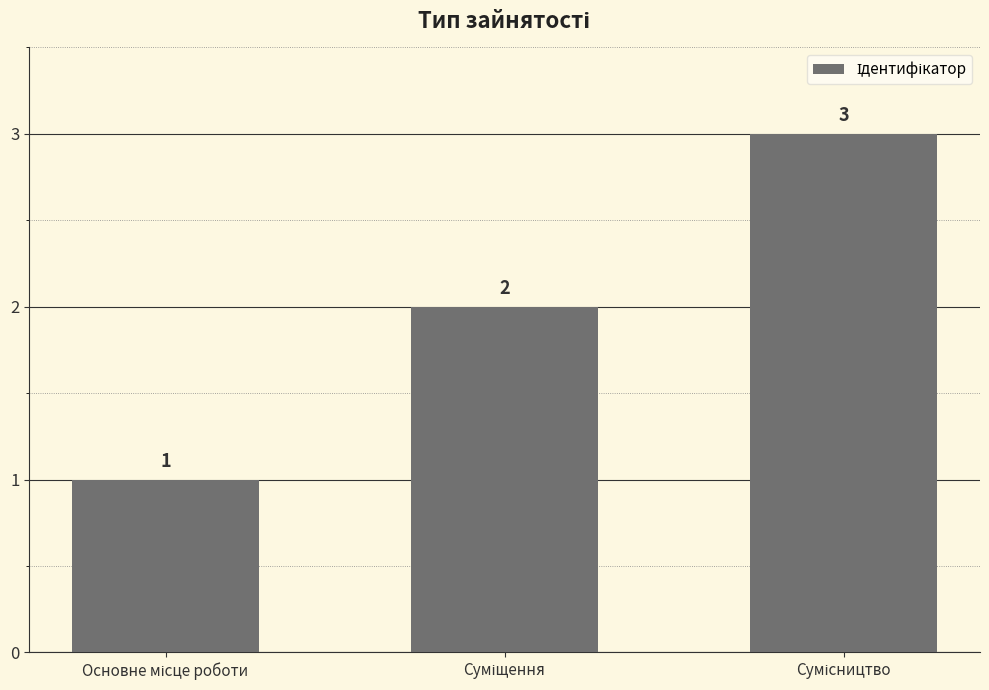

What is the sum of all values?

6